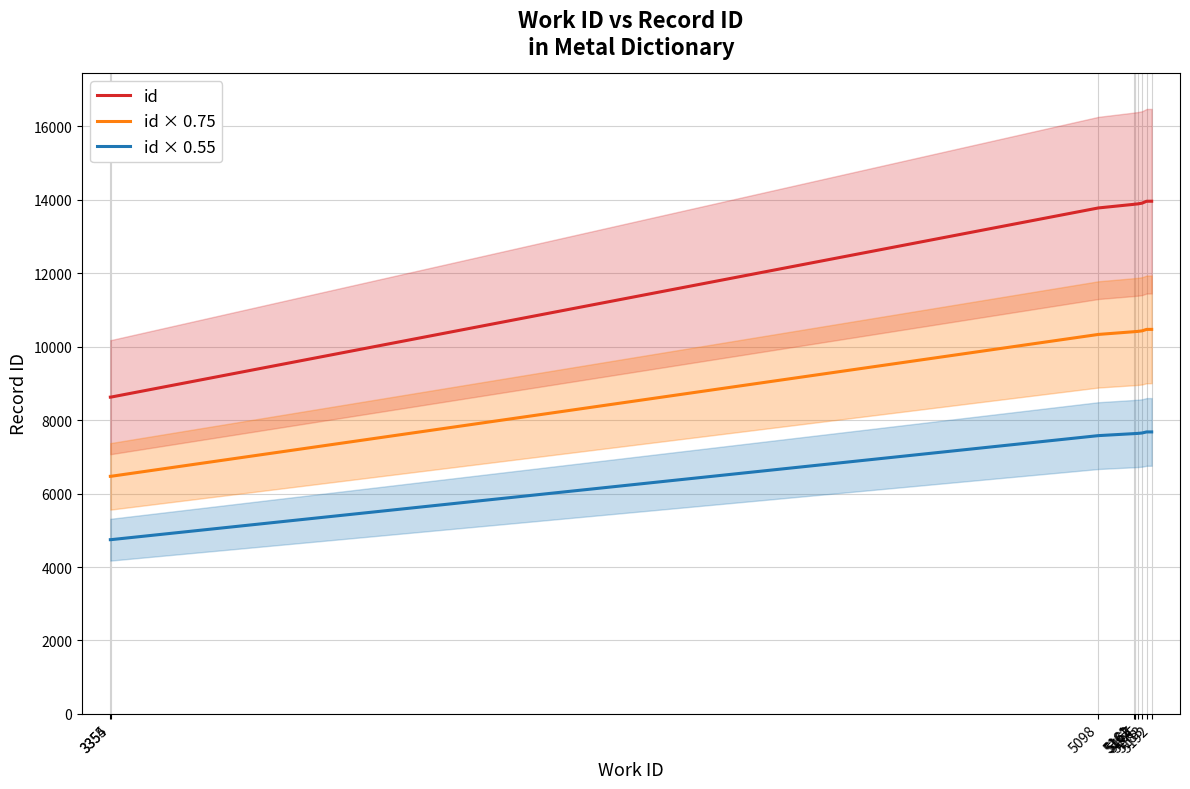

At which label does id × 0.75 reach its minimum?

3354